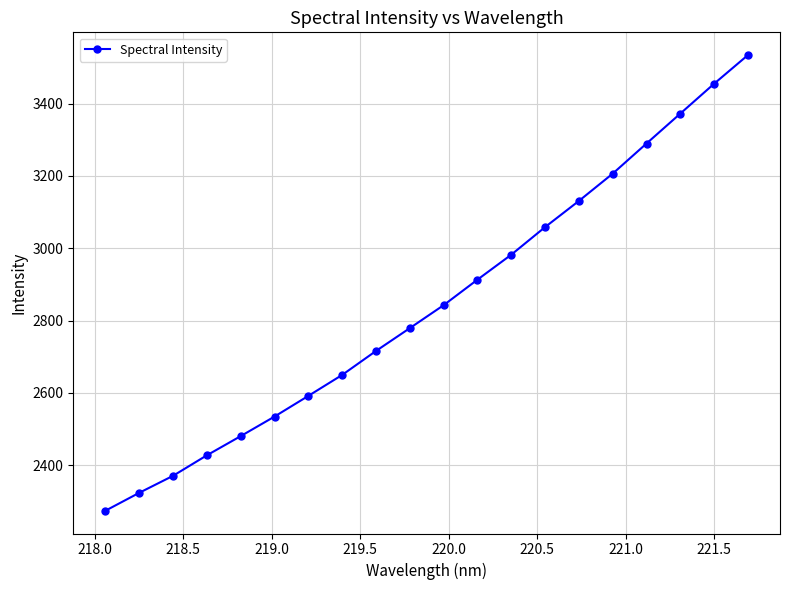

How many lines are shown in the chart?

1